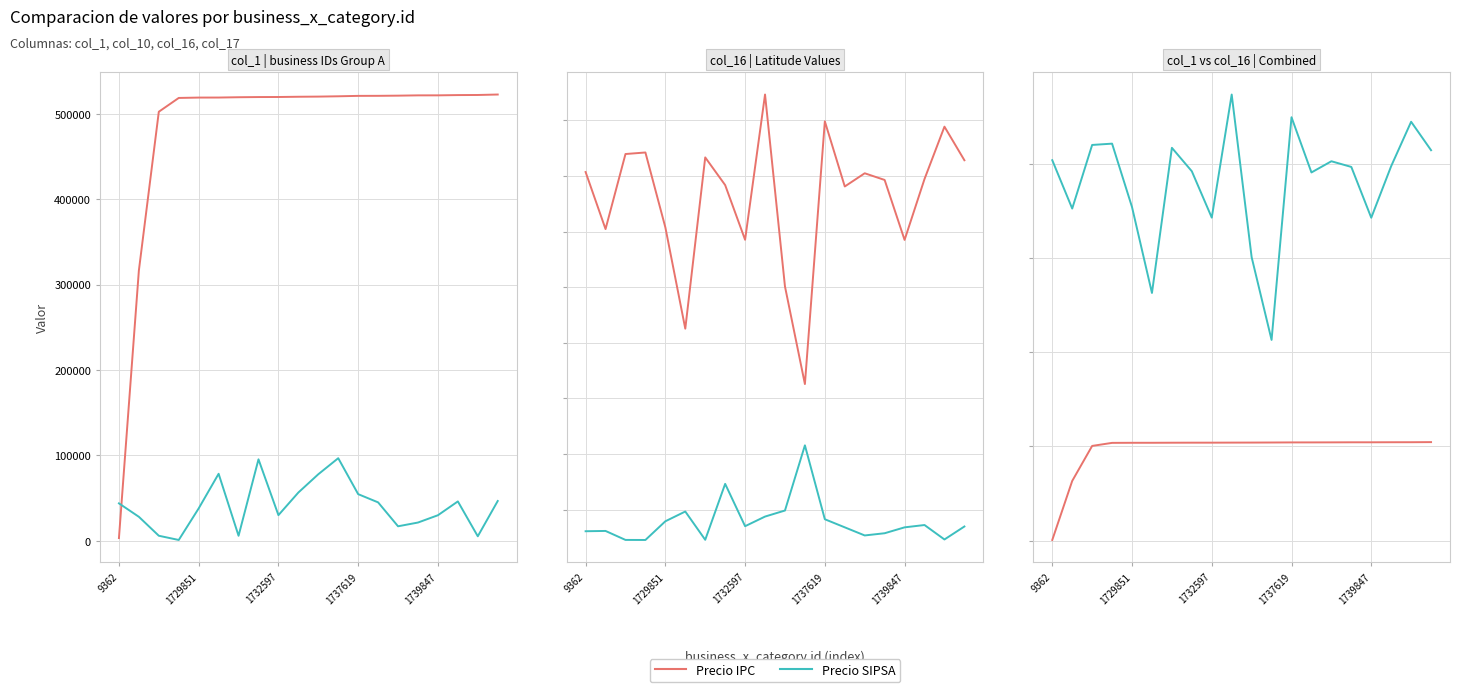

Which series has the largest total across all categories?

Precio SIPSA